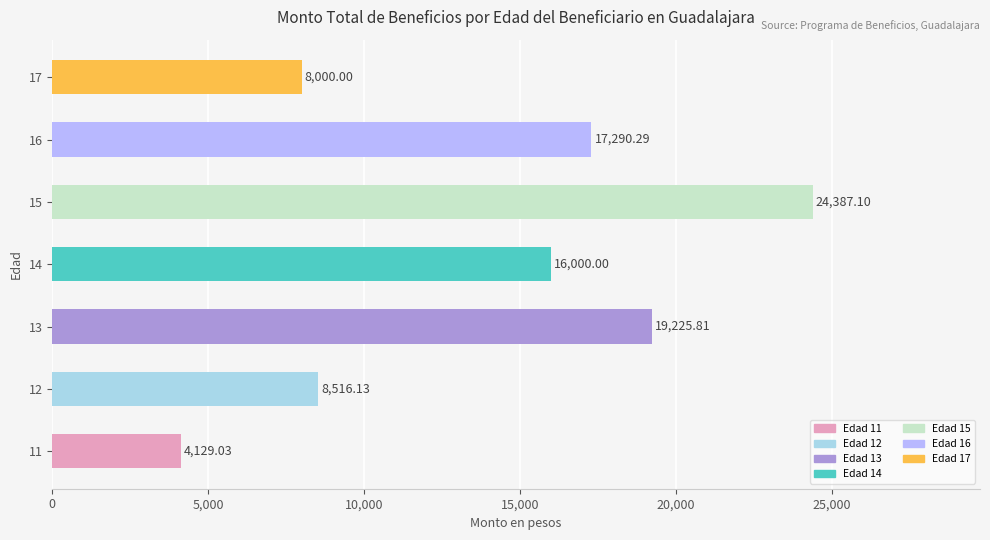

What is the ratio of the value at 16 to the value at 15?

0.7